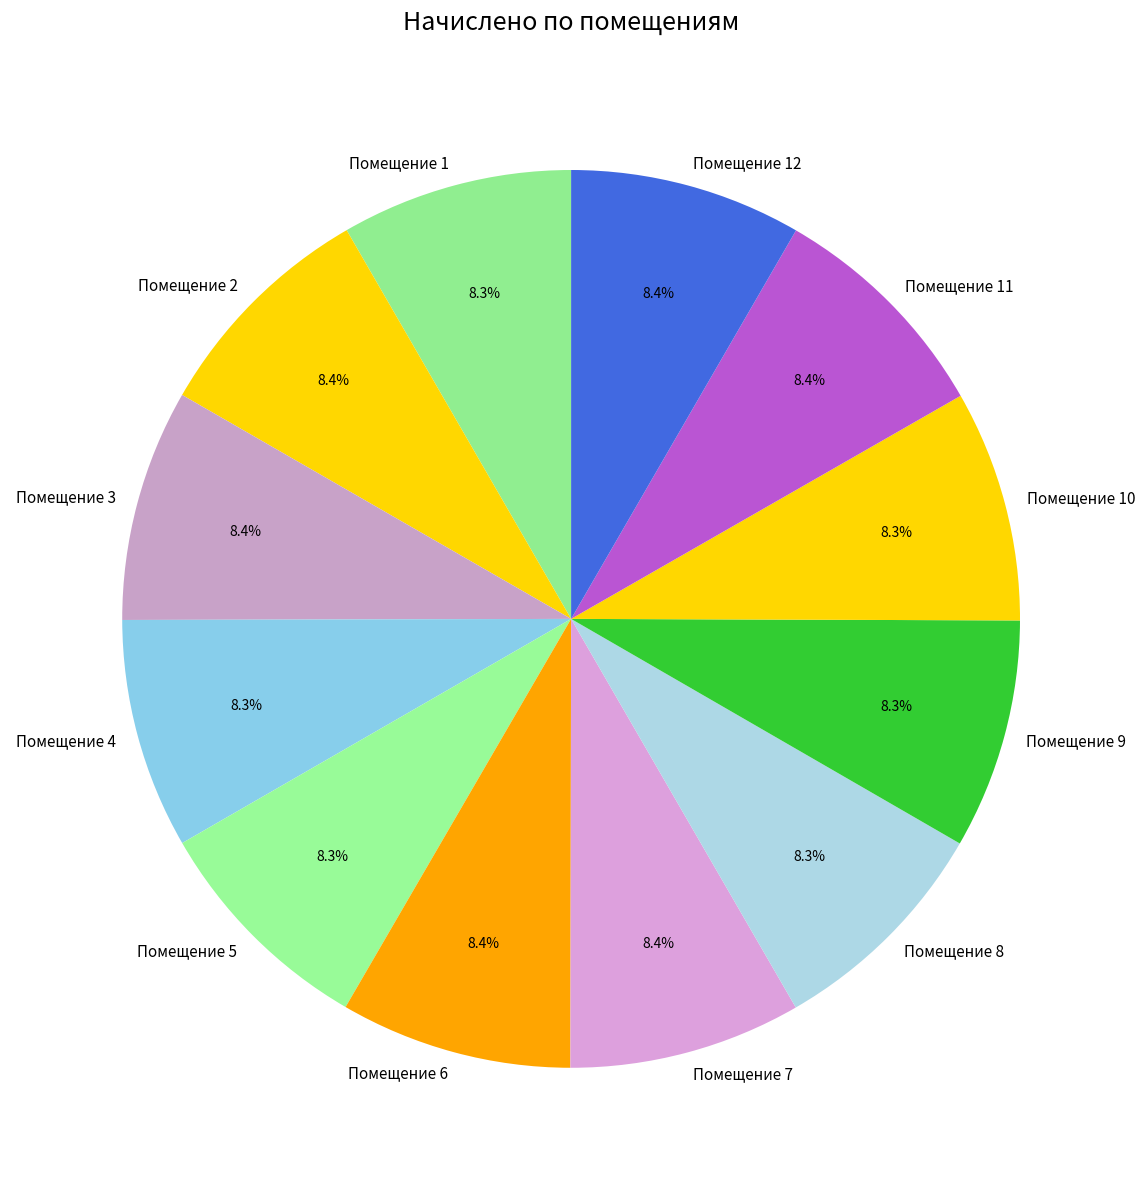

What portion of the pie excludes Помещение 6?

91.6%